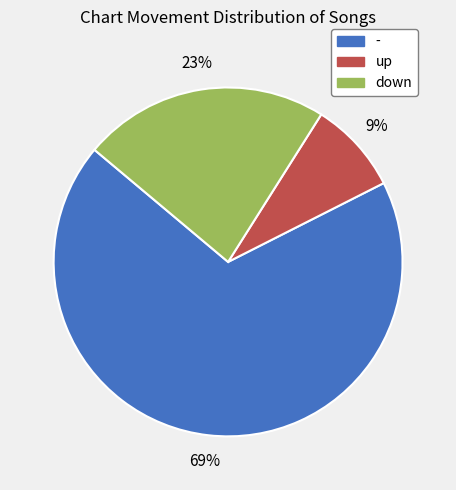

To the nearest percent, what is the difference between the - and down slice percentages?

46%